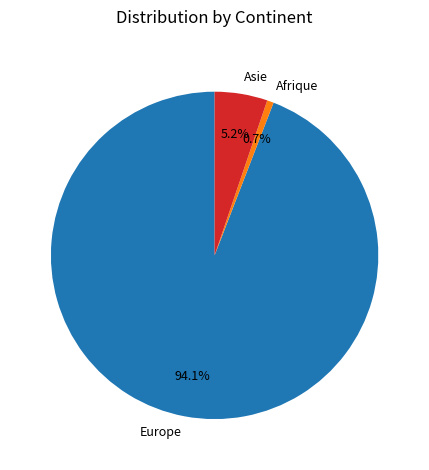

What percentage do Afrique and Asie together represent?

5.9%